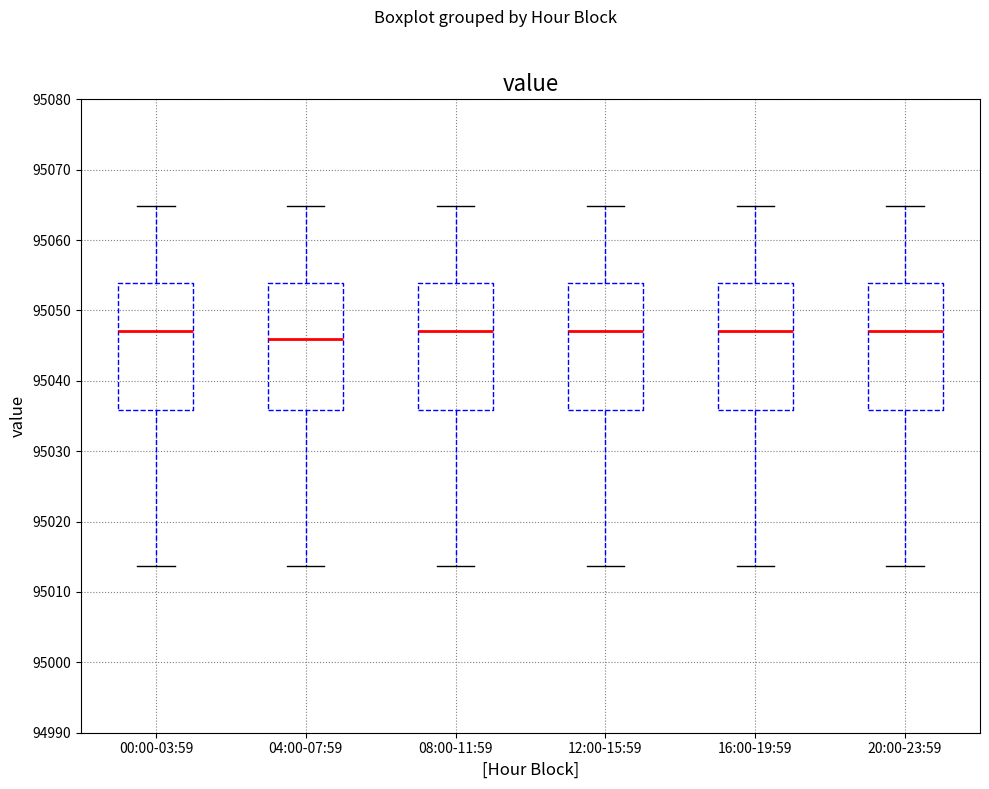

Reading left to right, read every box against the y-axis: the position of its median line, the range the box covers, and the ends of its whiskers. The values are not printed on the chart, so give them approximately, as read against the axis.

00:00-03:59: median 95047, box 95036 to 95054, whiskers 95014 to 95065
04:00-07:59: median 95046, box 95036 to 95054, whiskers 95014 to 95065
08:00-11:59: median 95047, box 95036 to 95054, whiskers 95014 to 95065
12:00-15:59: median 95047, box 95036 to 95054, whiskers 95014 to 95065
16:00-19:59: median 95047, box 95036 to 95054, whiskers 95014 to 95065
20:00-23:59: median 95047, box 95036 to 95054, whiskers 95014 to 95065